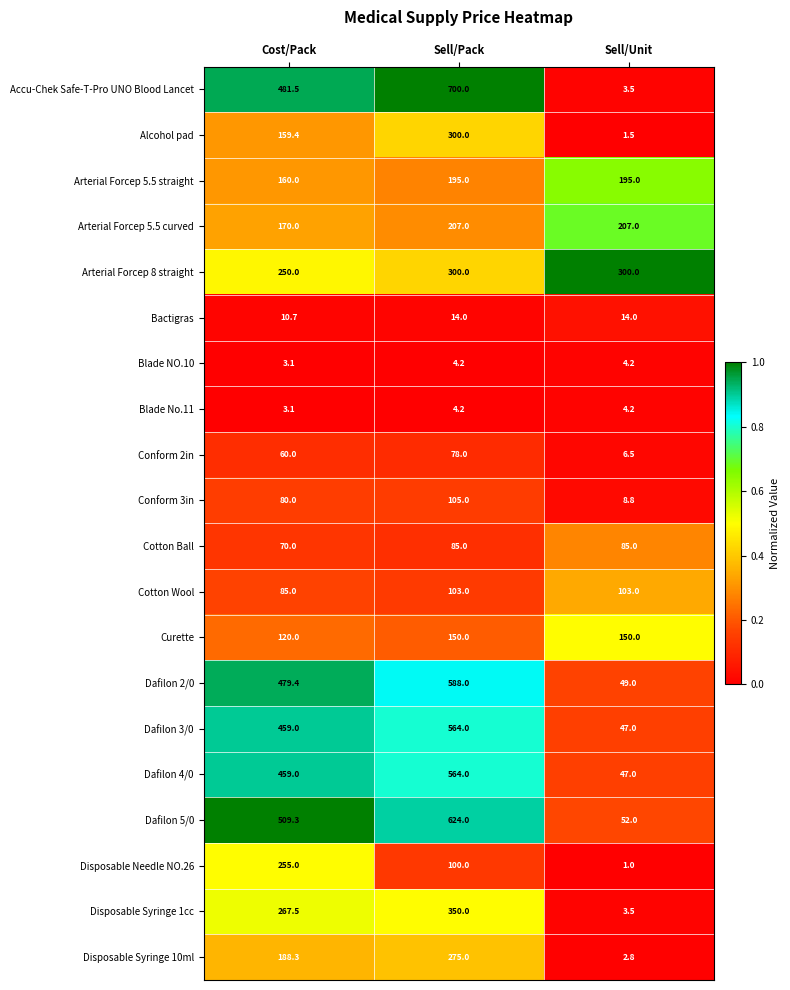

What is the approximate value of Disposable Syringe 10ml at Sell/Unit?

2.8